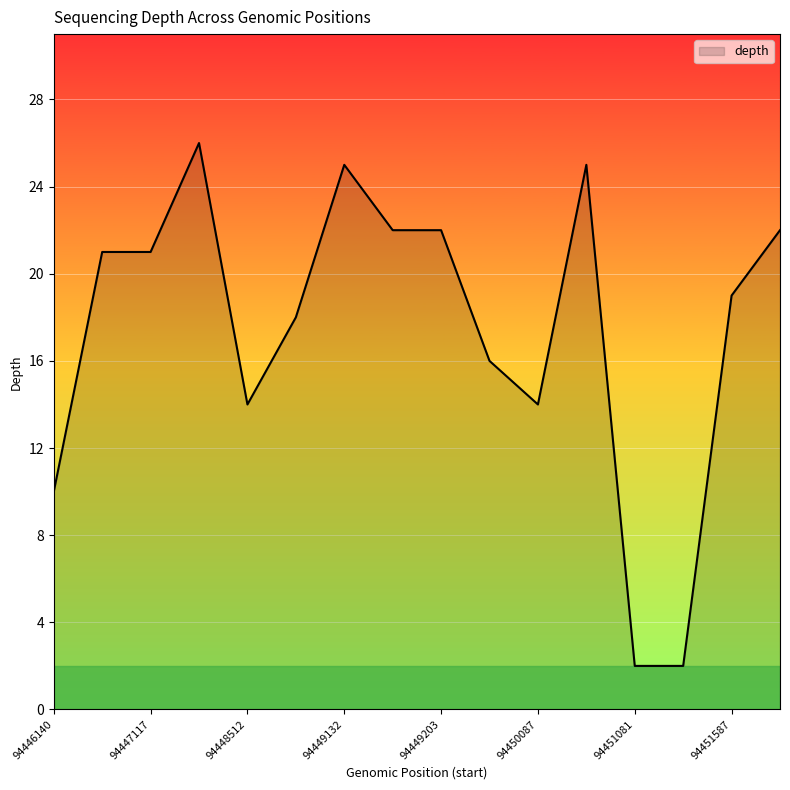

What is the maximum value shown in the chart?

26